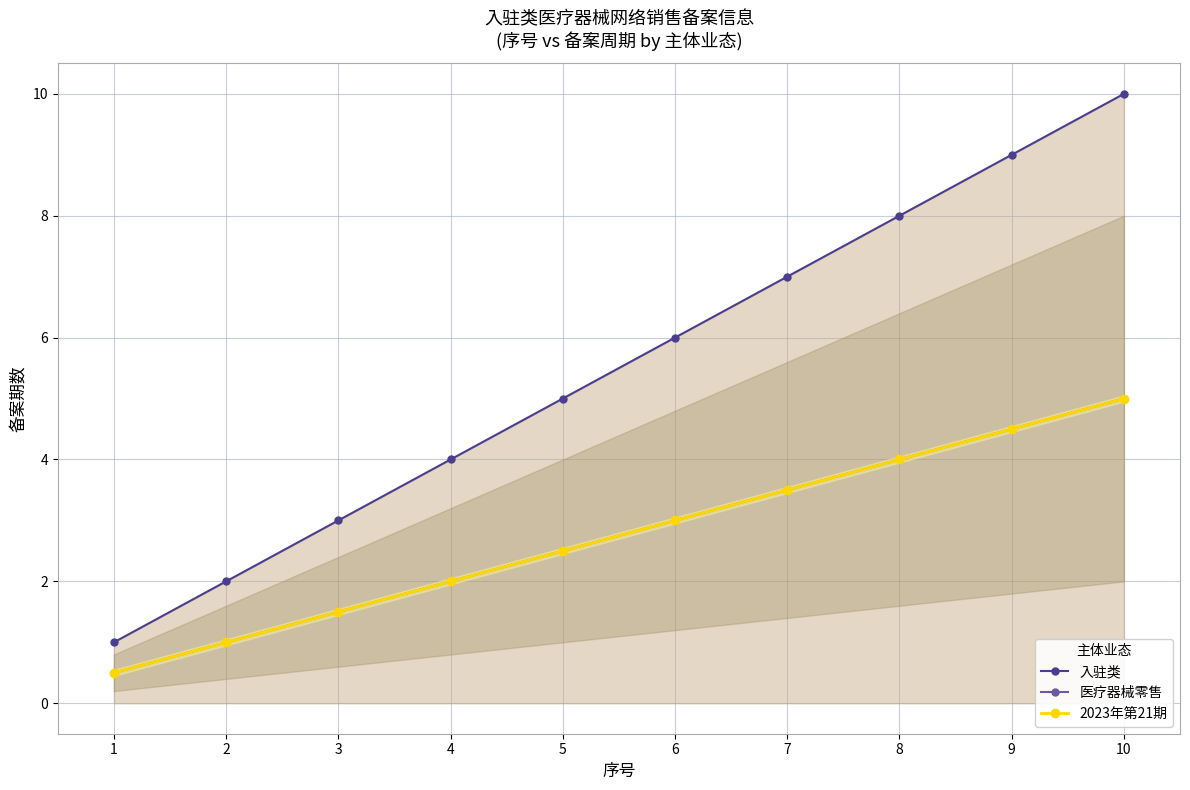

List the labels in order of 2023年第21期 value, largest first.

10, 9, 8, 7, 6, 5, 4, 3, 2, 1